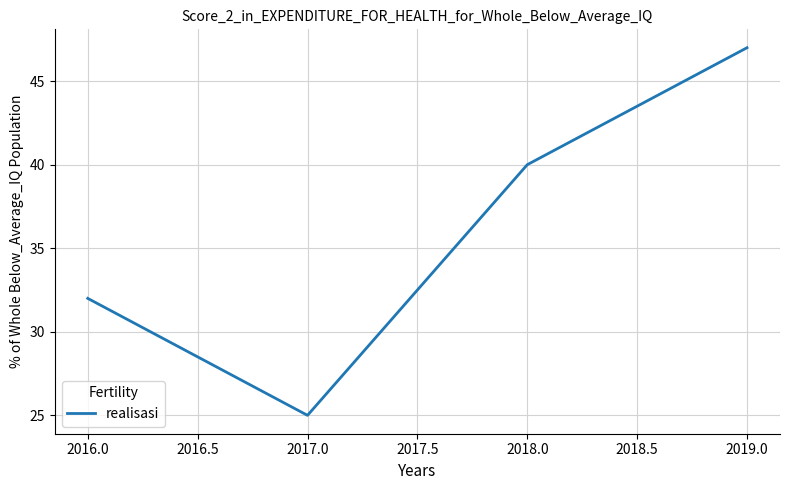

At which category does the data reach its first local valley?

2017.0